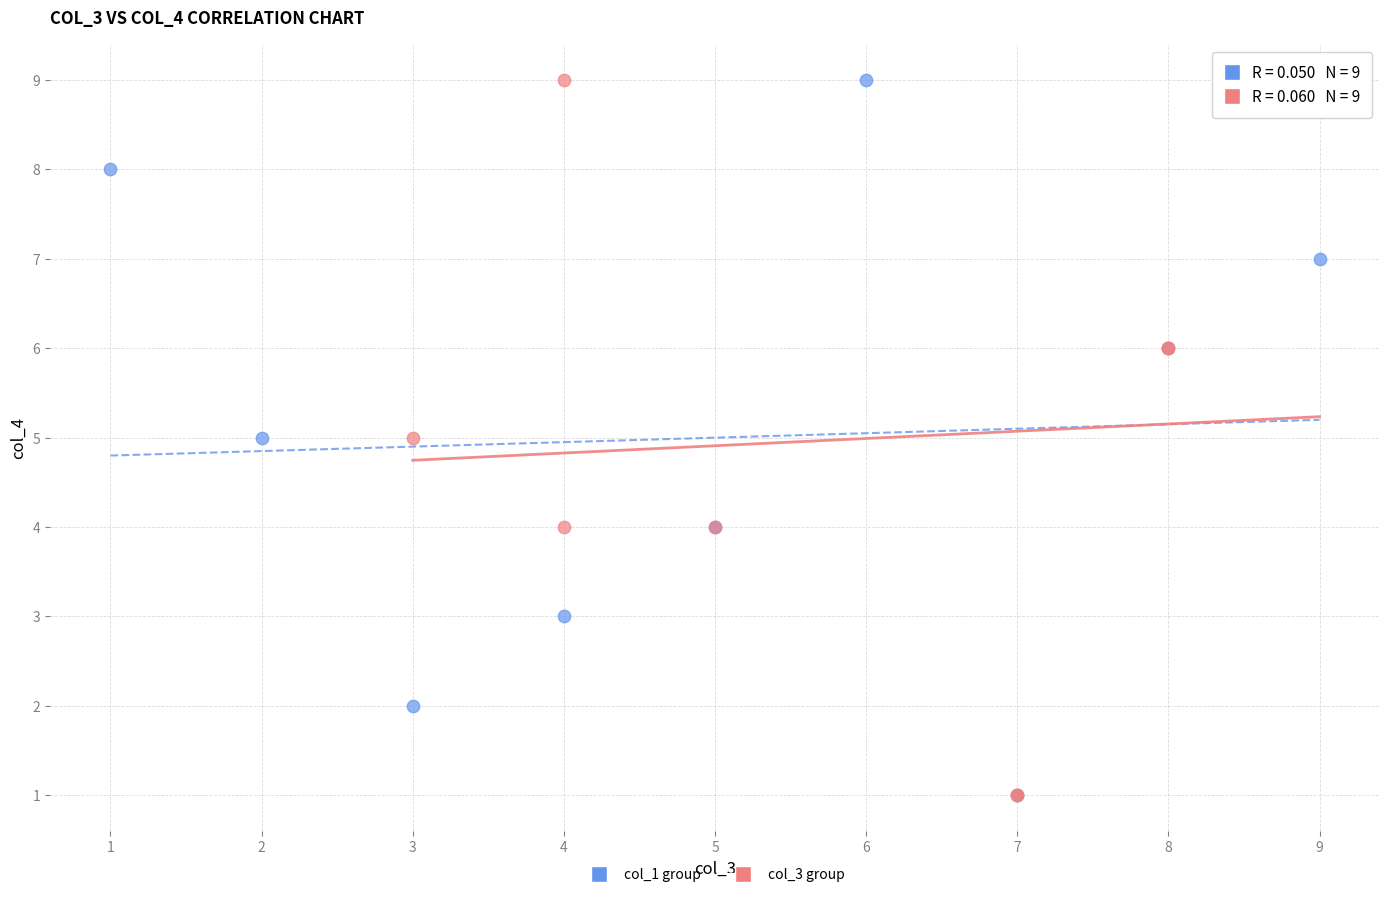

What are all the series names shown in the legend?

col_1 group, col_3 group